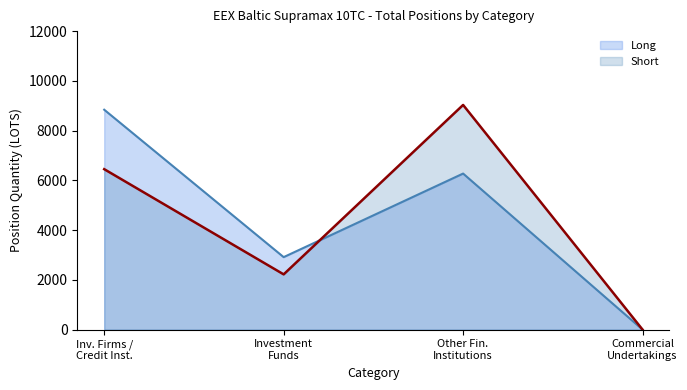

At how many categories does at least one series exceed 3177?

2